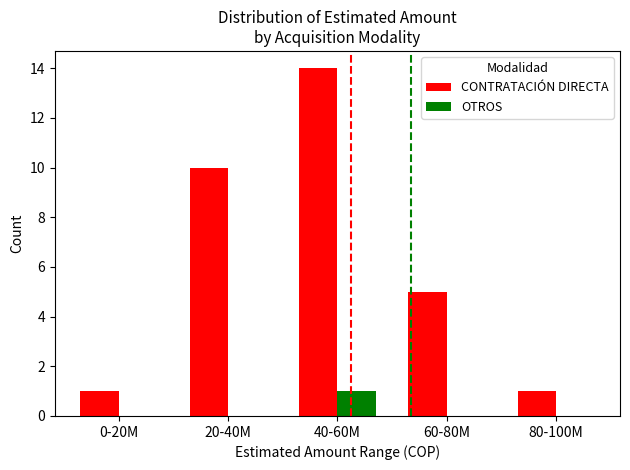

At which category is the sum across all series the highest?

40-60M